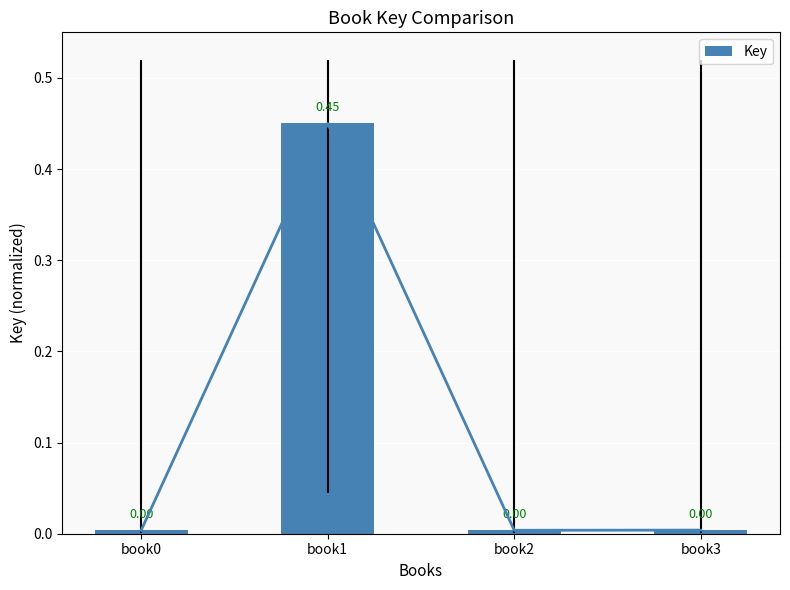

How many categories are shown in the chart?

4